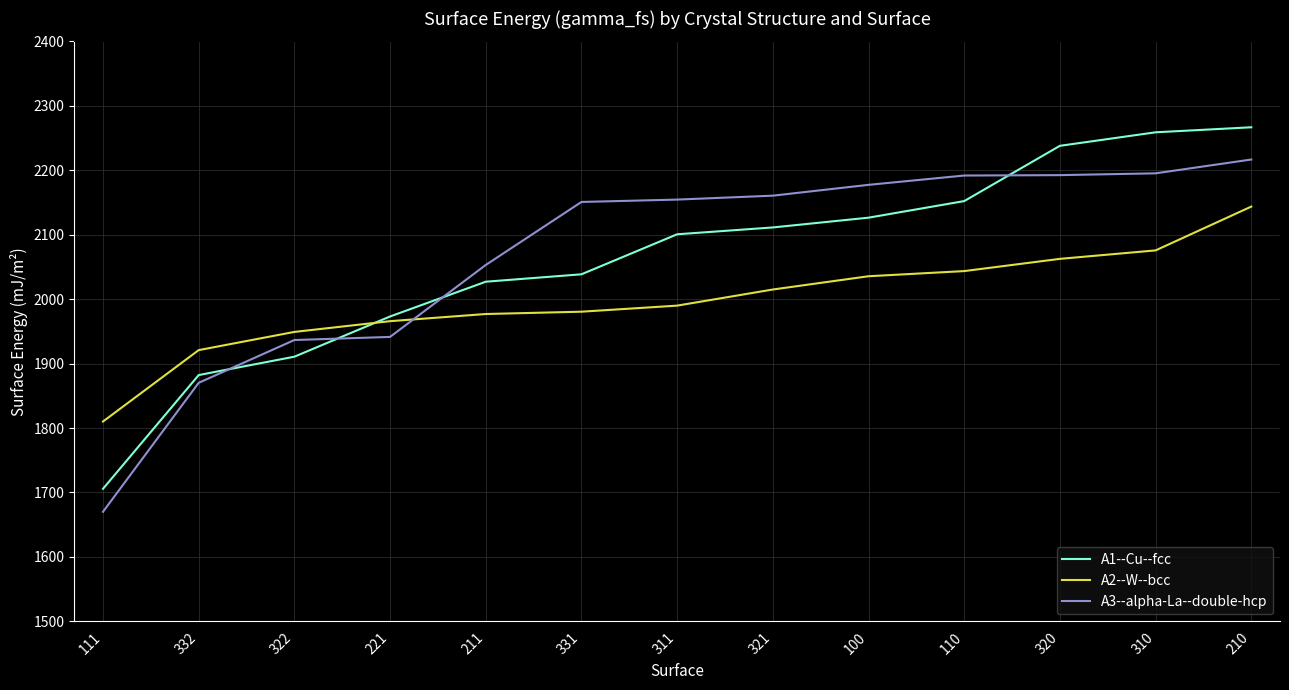

What is the spread (max minus min) of values at 322?

38.4